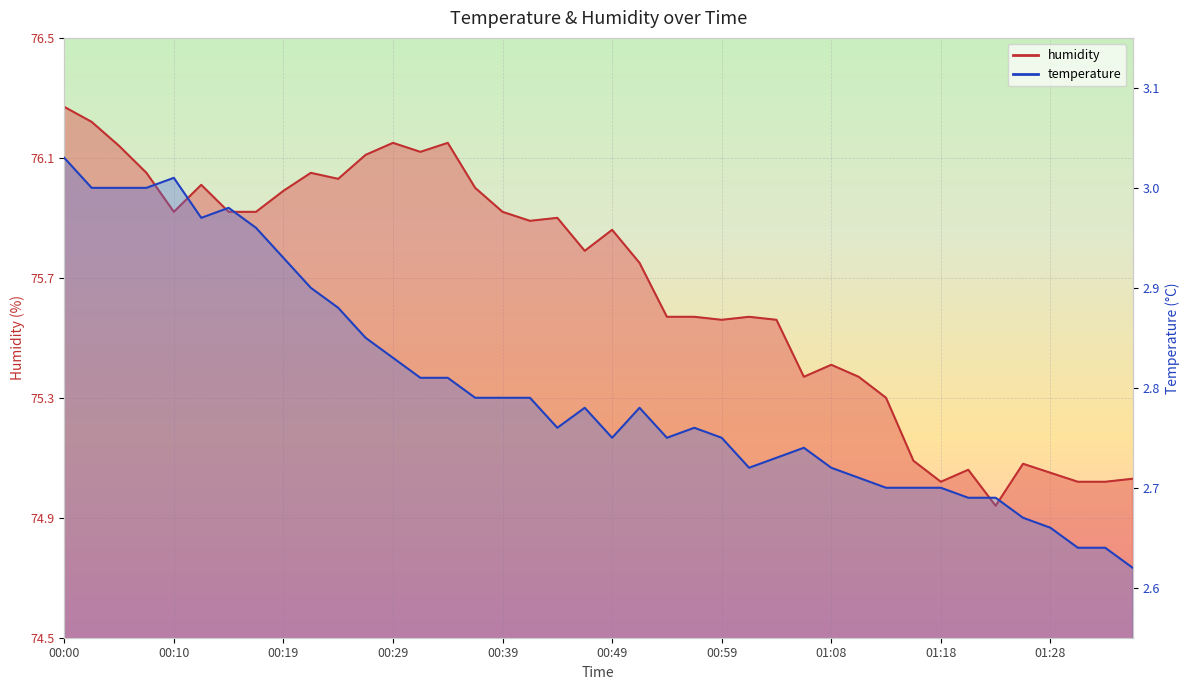

What is the sum of the temperature values at 01:16 and 01:21?

5.4